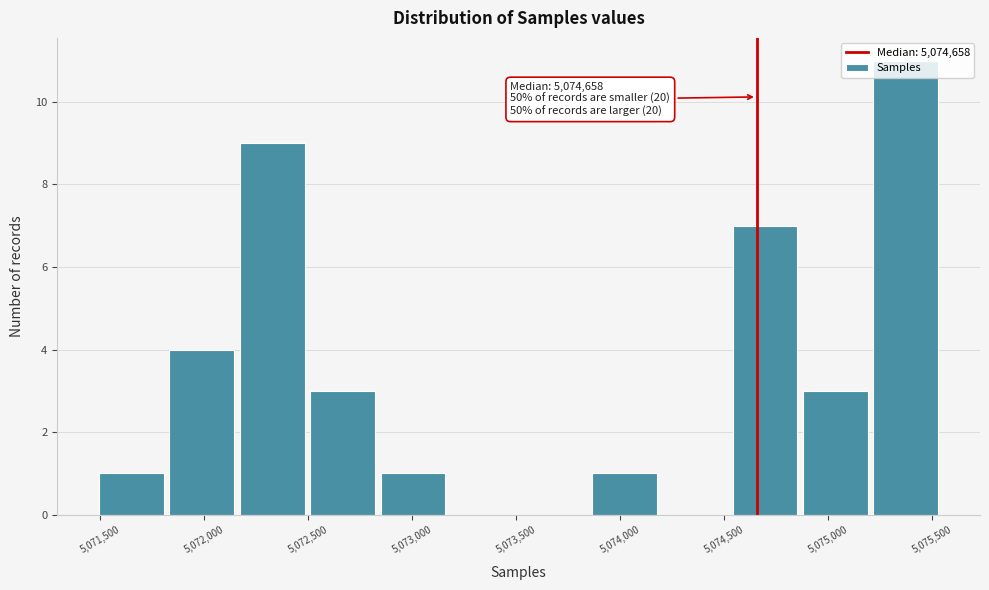

Which range on the x-axis has the tallest bar?

5075200 to 5075550